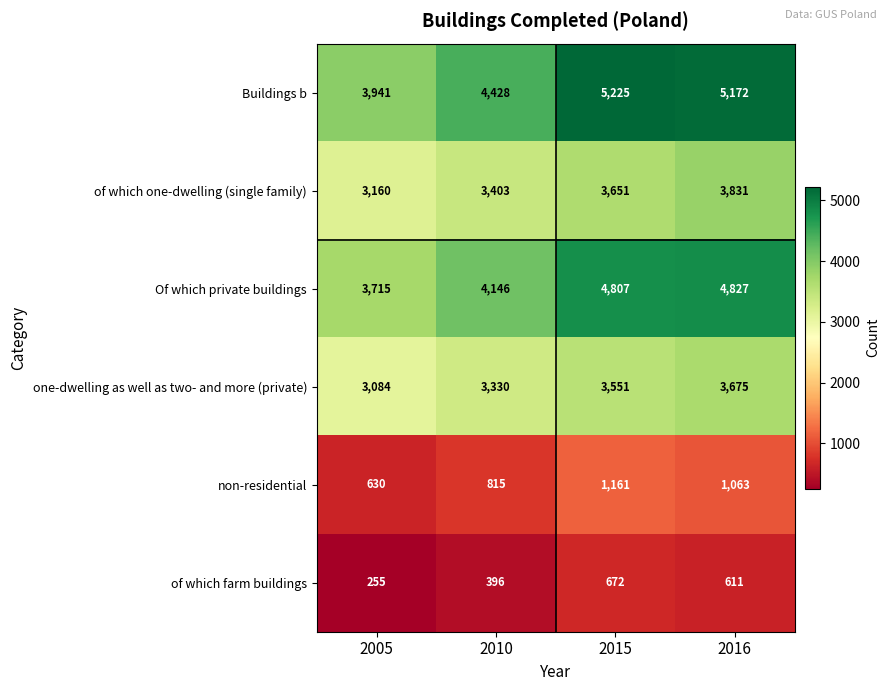

Which label corresponds to the smallest value in the chart?

2005